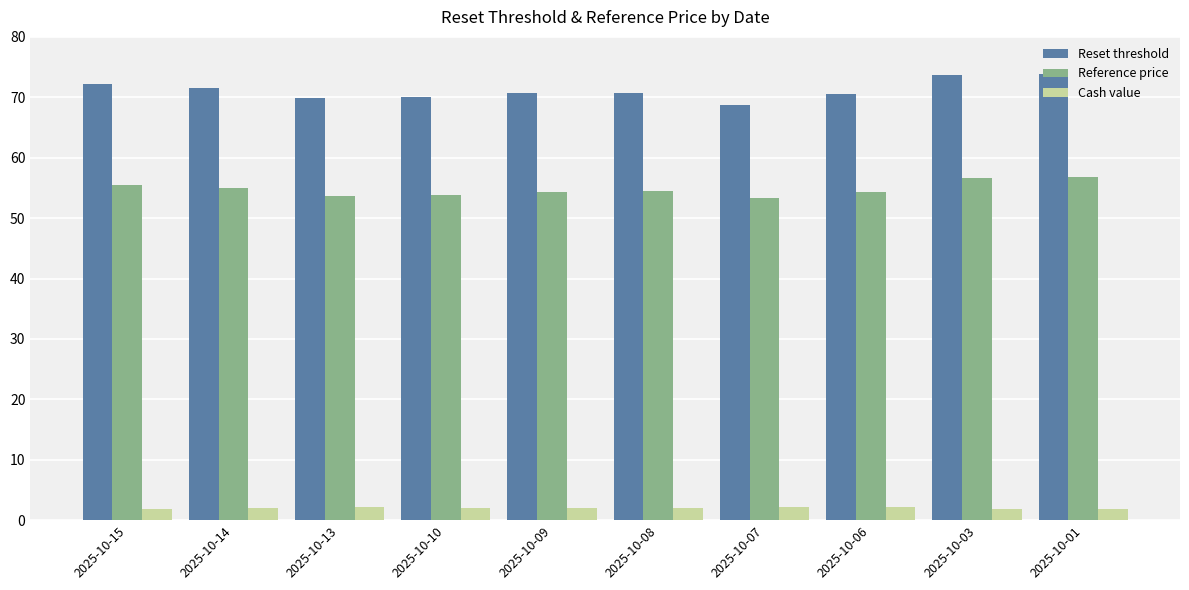

What is the difference between the second highest and second lowest values in the Cash value series?

0.2